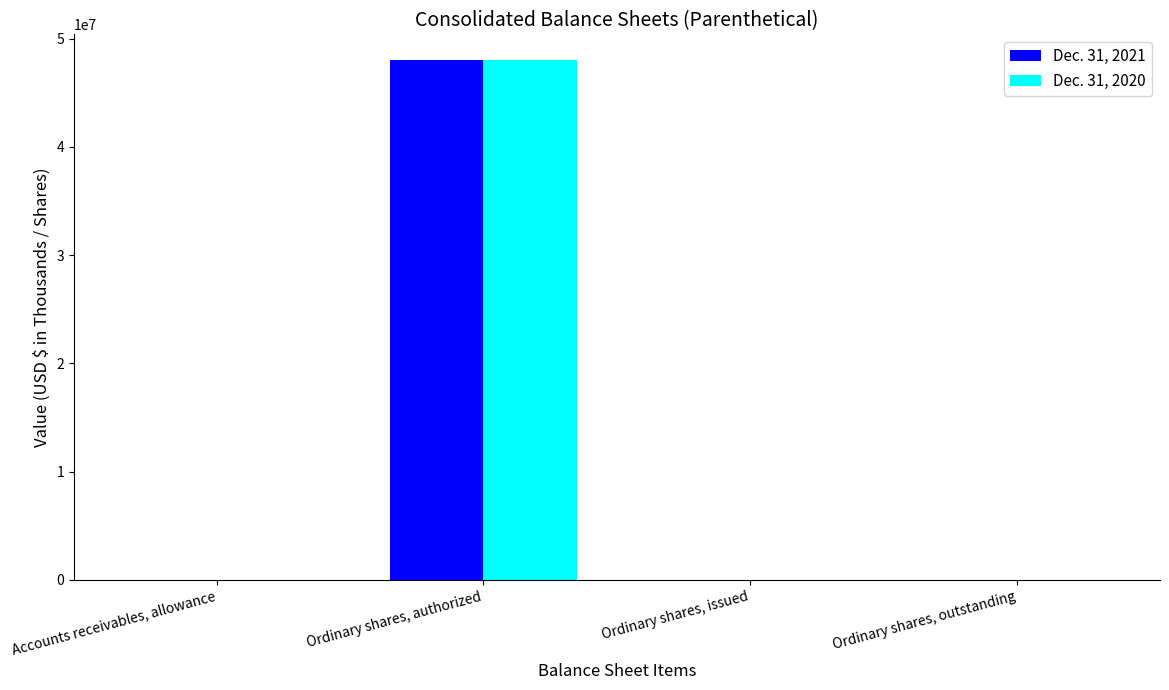

At which category is the sum across all series the highest?

Ordinary shares, authorized